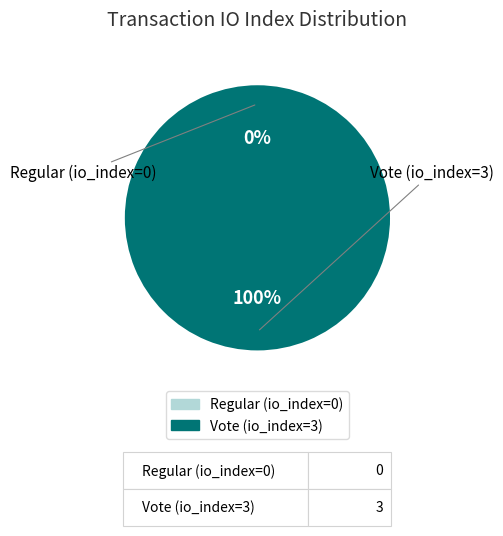

How many segments does this pie chart have?

2